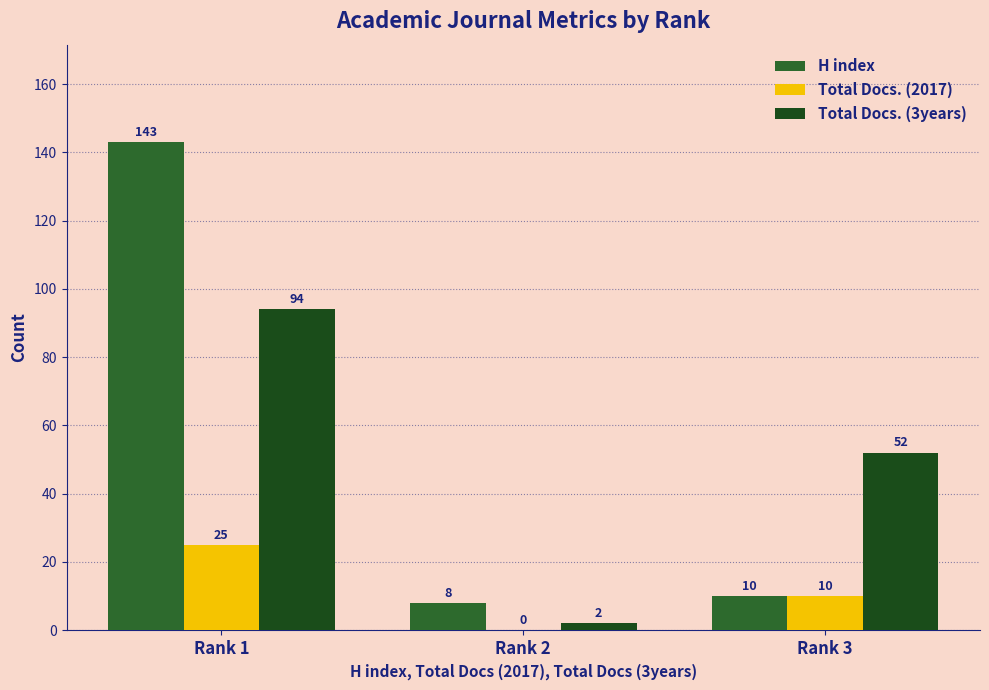

Rank the series at Rank 1 from highest to lowest value.

H index, Total Docs. (3years), Total Docs. (2017)